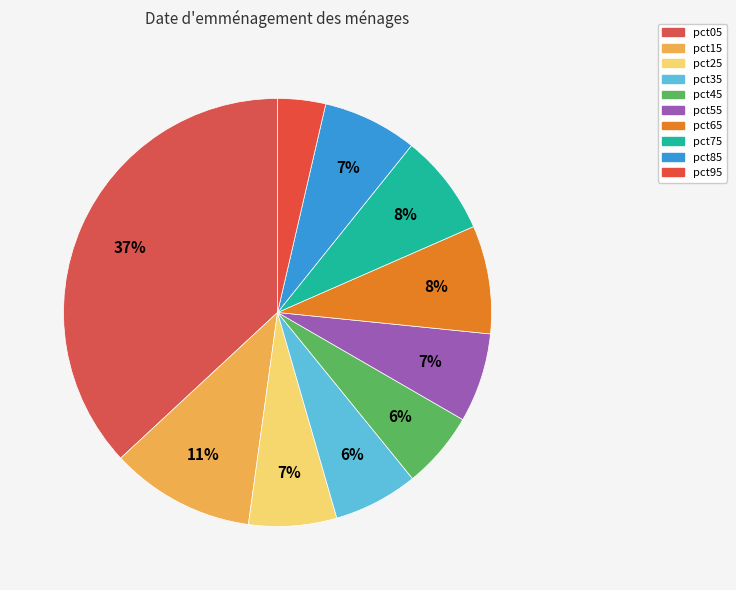

Is there any slice that represents more than half of the pie?

No